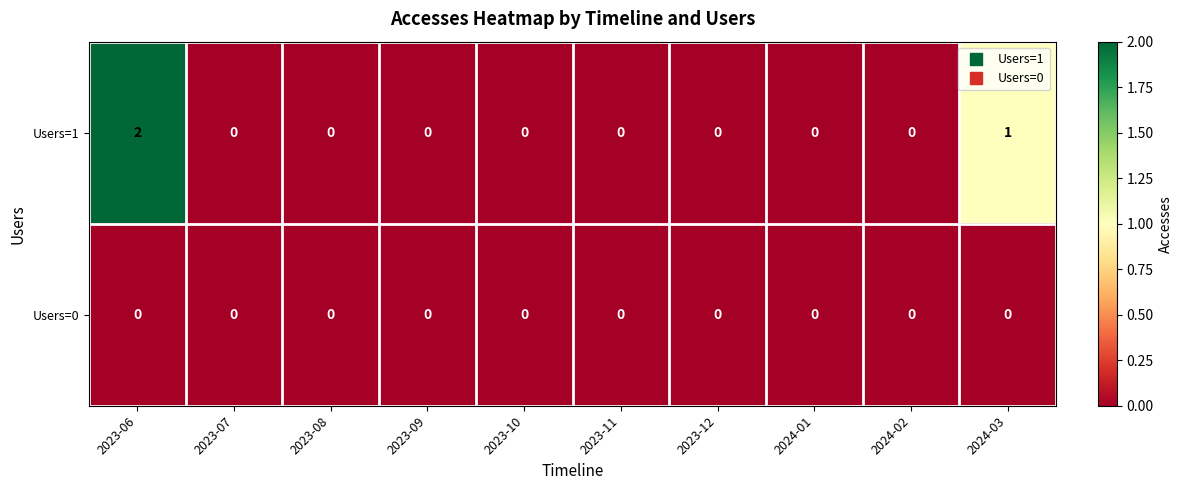

Which series has the largest range (max minus min)?

Users=1